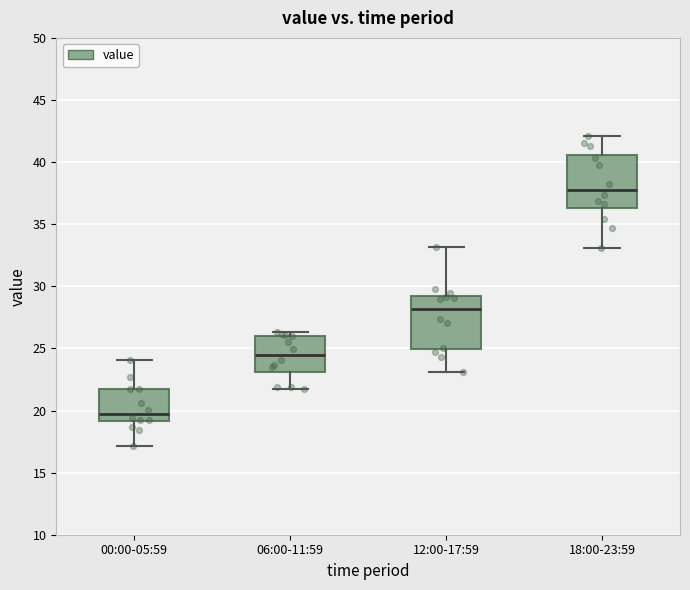

Which box has the lowest median line?

00:00-05:59